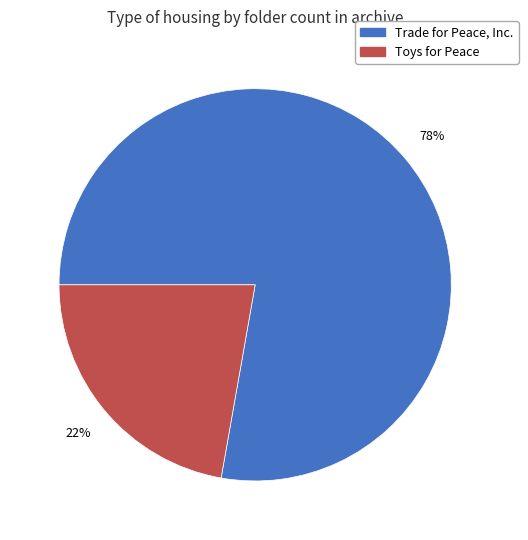

Is there a majority slice in this chart?

Yes